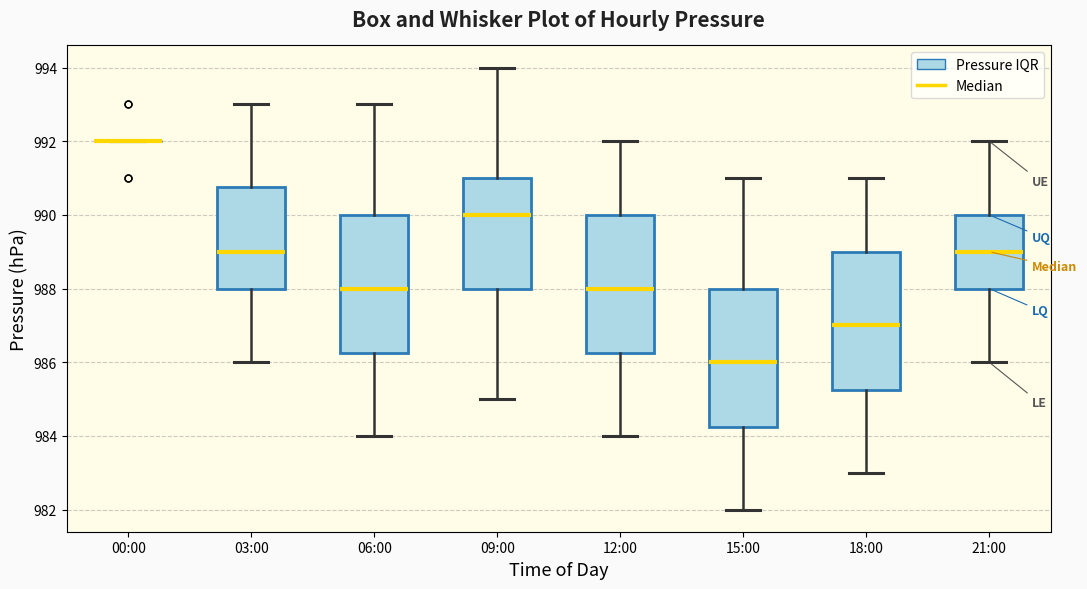

Reading left to right, transcribe this box plot: for each box, give where its median line is, the range the box spans, and where its two whiskers end, as read against the y-axis. The values are not printed on the chart, so give them approximately, as read against the axis.

00:00: box collapsed to a line at 992.0, whiskers 992.0 to 992.0
03:00: median 989.0, box 988.0 to 990.8, whiskers 986.0 to 993.0
06:00: median 988.0, box 986.2 to 990.0, whiskers 984.0 to 993.0
09:00: median 990.0, box 988.0 to 991.0, whiskers 985.0 to 994.0
12:00: median 988.0, box 986.2 to 990.0, whiskers 984.0 to 992.0
15:00: median 986.0, box 984.2 to 988.0, whiskers 982.0 to 991.0
18:00: median 987.0, box 985.2 to 989.0, whiskers 983.0 to 991.0
21:00: median 989.0, box 988.0 to 990.0, whiskers 986.0 to 992.0